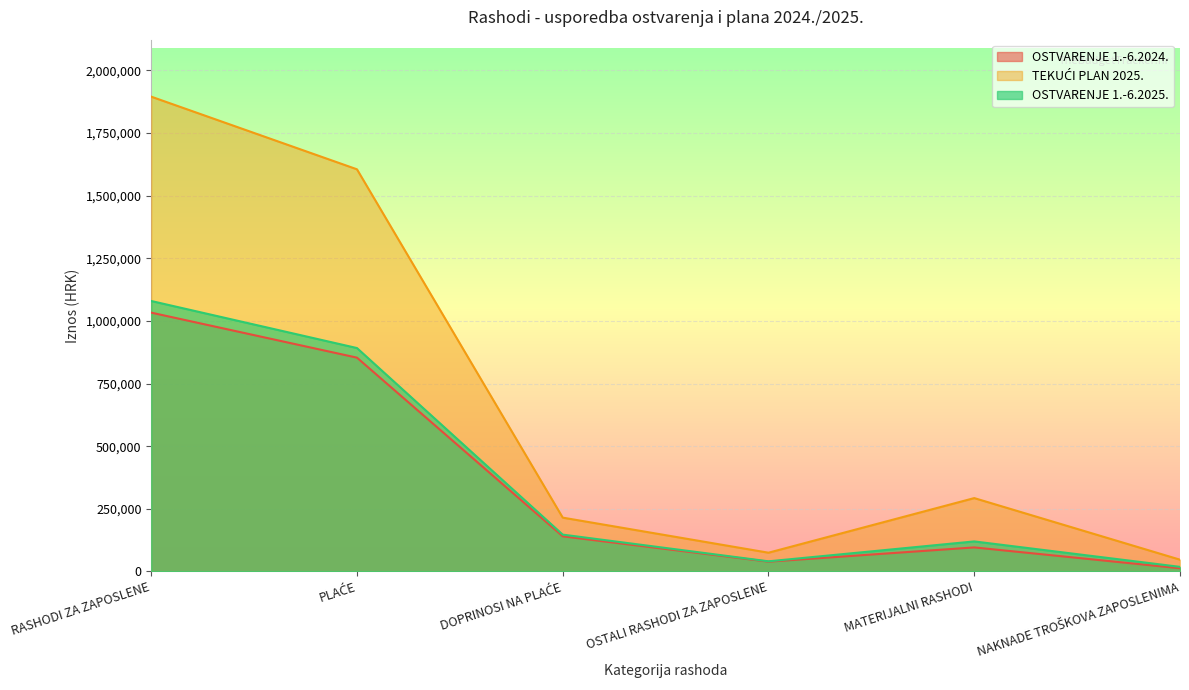

At how many categories does at least one series exceed 675434?

2